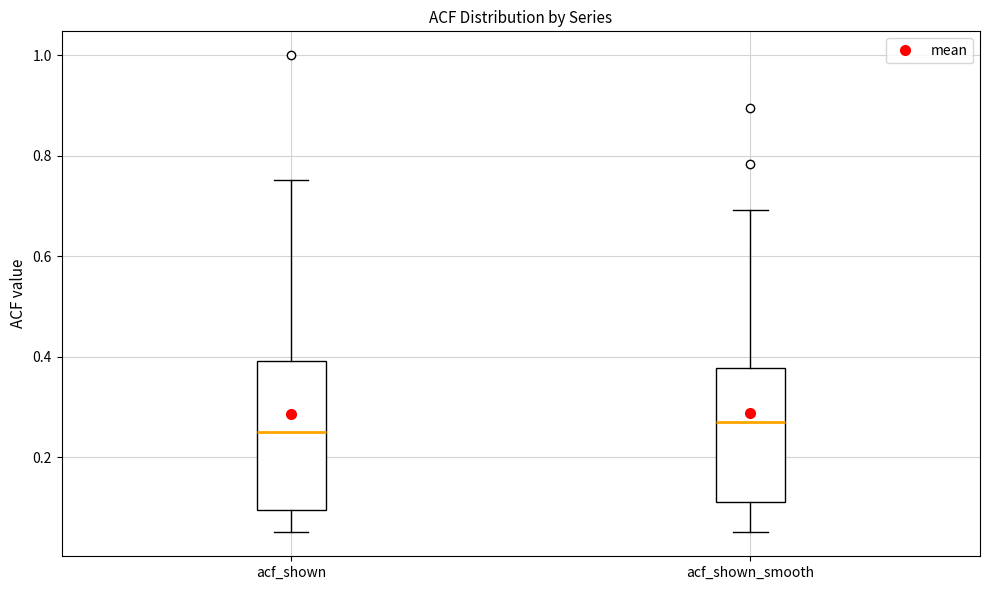

Comparing the boxes themselves (not the whiskers), which one is the tallest?

acf_shown